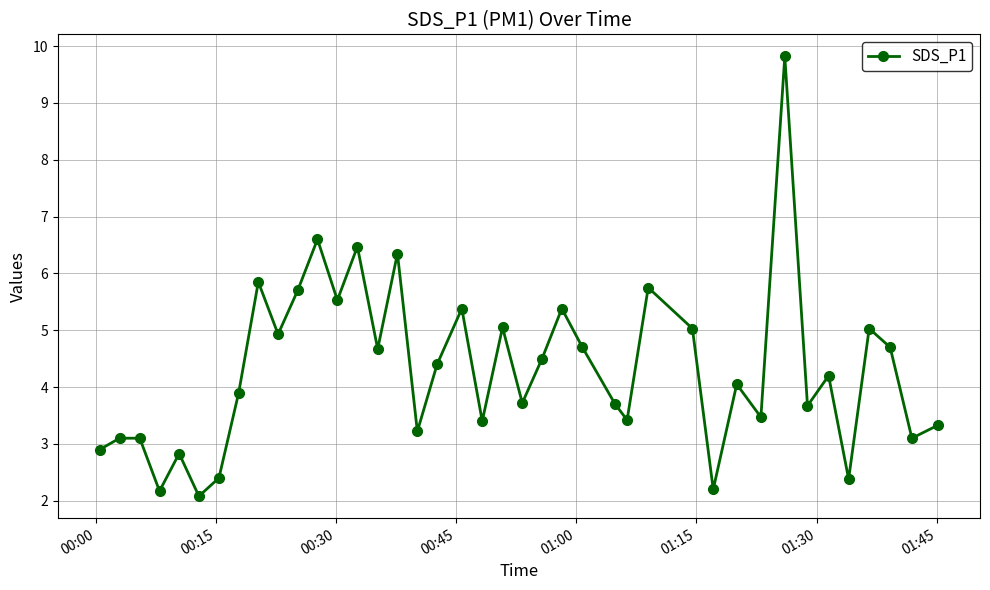

What is the value of the 26th point from the left?

3.7